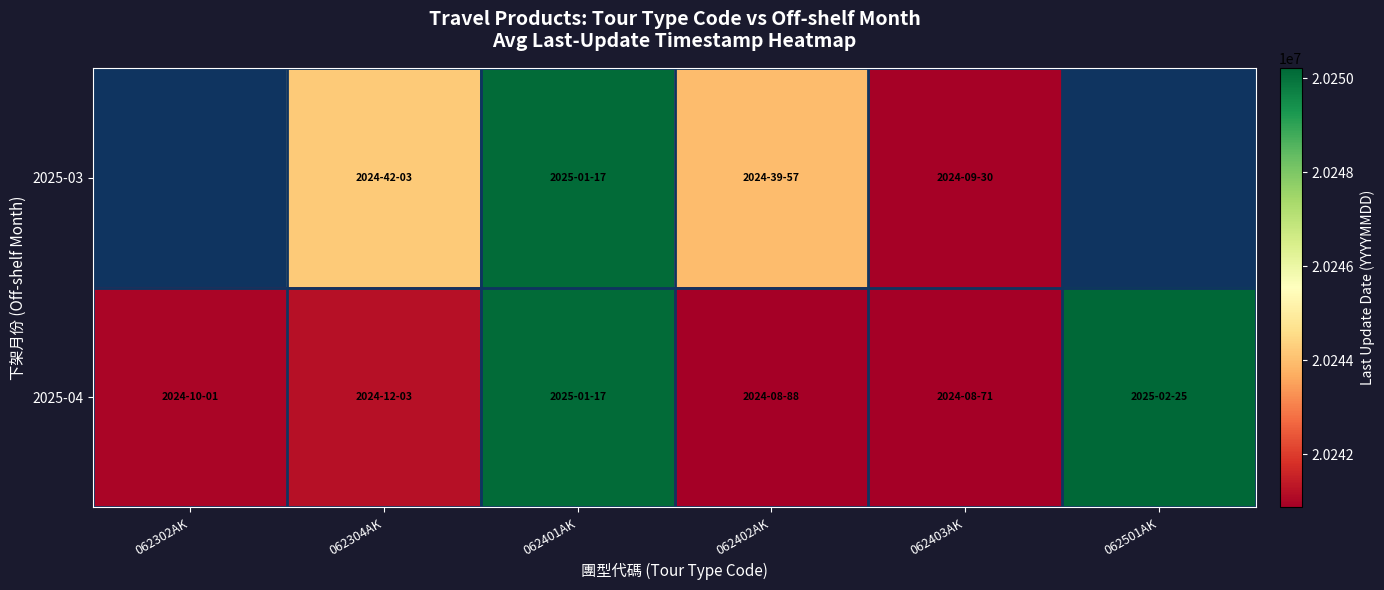

How many distinct data groups are displayed?

2